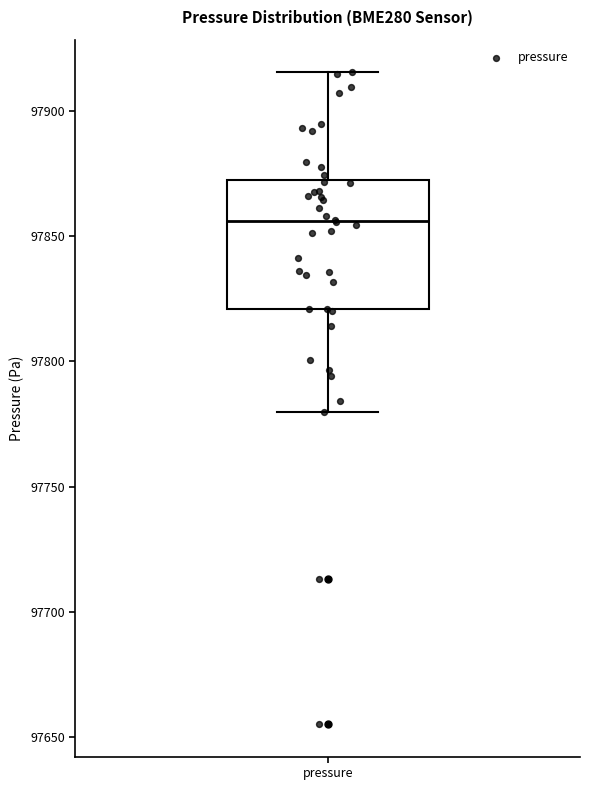

Where does the upper whisker of the box for pressure end on the y-axis? The values are not printed on the chart, so give them approximately, as read against the axis.

97915